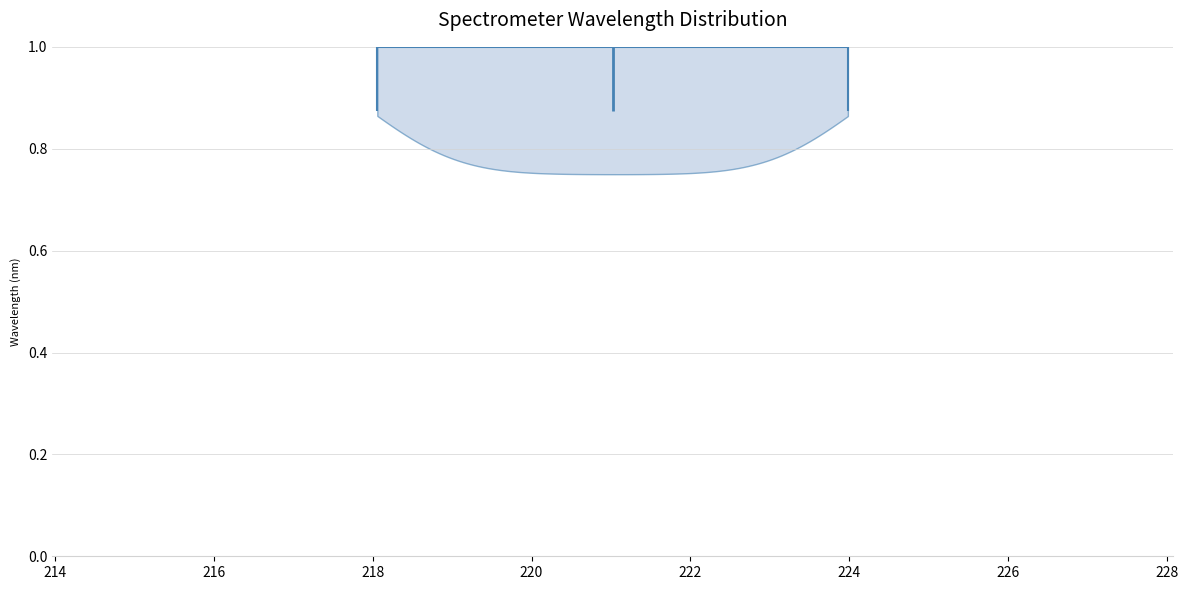

Read this violin plot against the x-axis: where its median line is, and the lowest and highest points the violin reaches. The values are not printed on the chart, so give them approximately, as read against the axis.

median line 221, lowest point 218, highest point 224